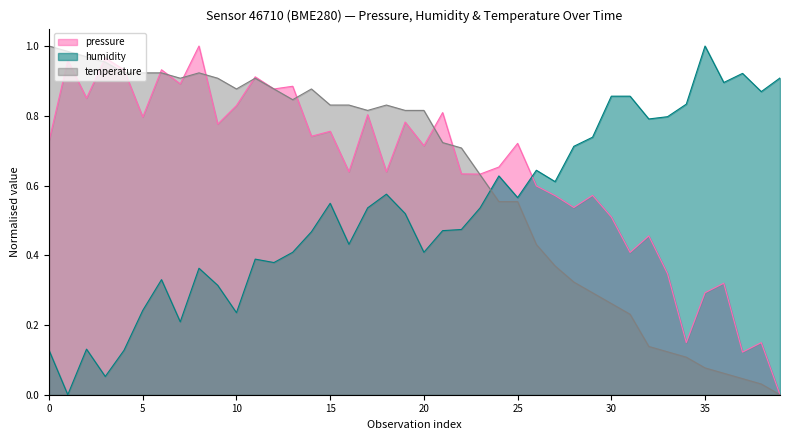

True or false: temperature and humidity intersect in this chart.

True